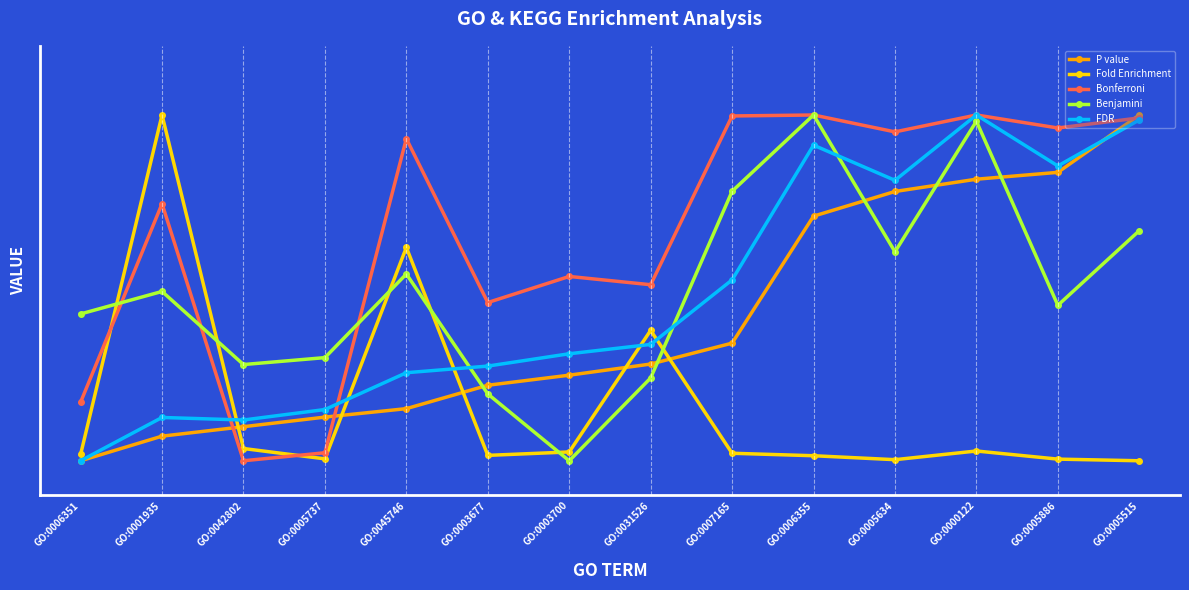

What are all the series names shown in the legend?

P value, Fold Enrichment, Bonferroni, Benjamini, FDR